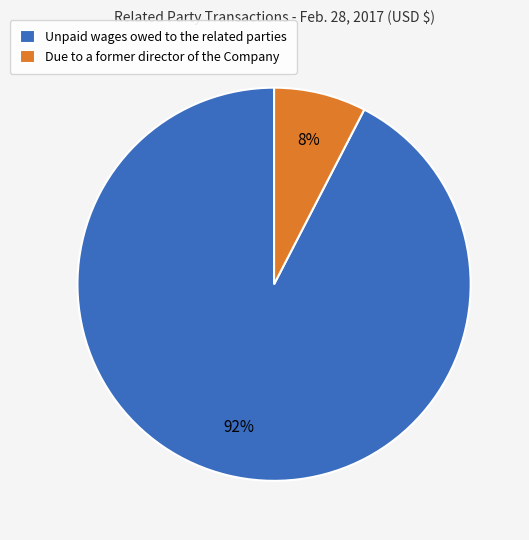

Count the number of slices in the pie.

2